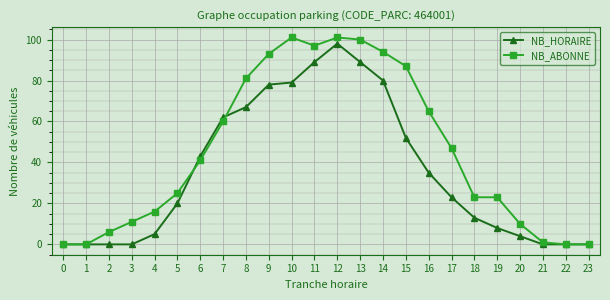

Is it true that NB_HORAIRE equals 80 at 14?

True